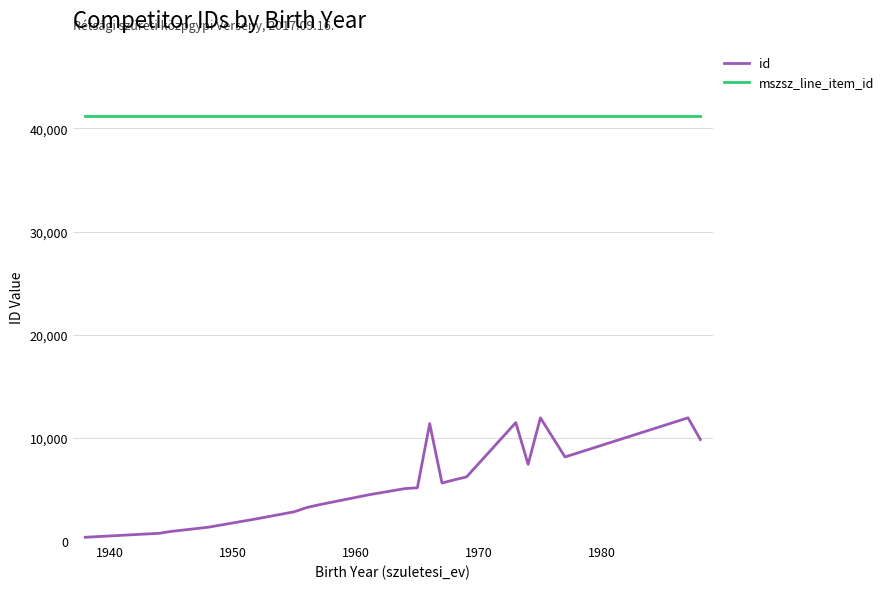

True or false: id and mszsz_line_item_id cross at least once.

False